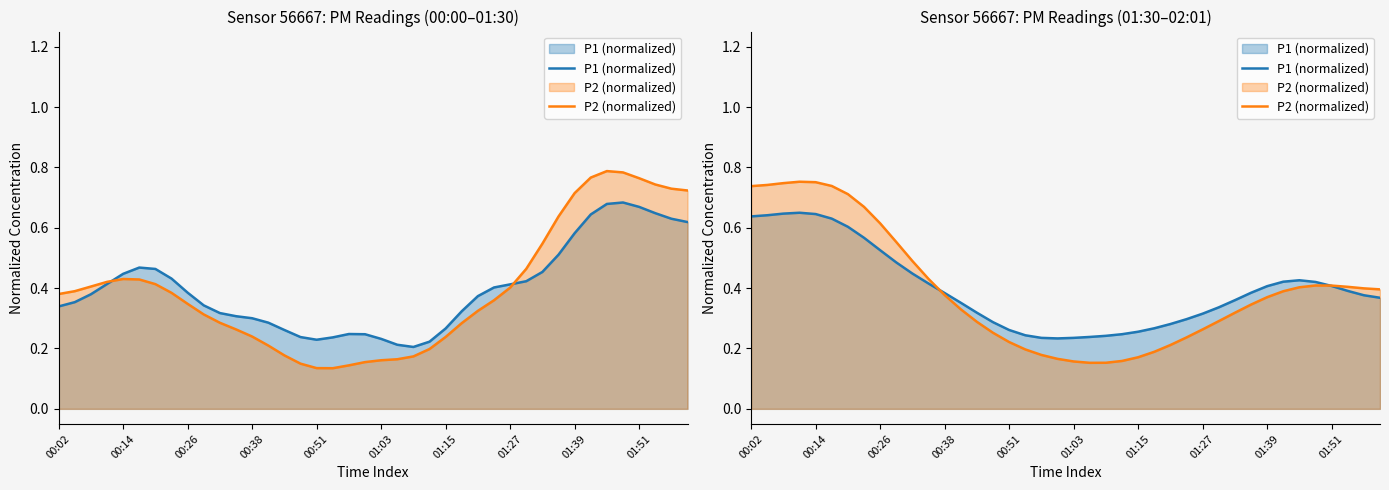

Is the value of P2 (normalized) at 37 greater than the value of P1 (normalized) at 13?

Yes